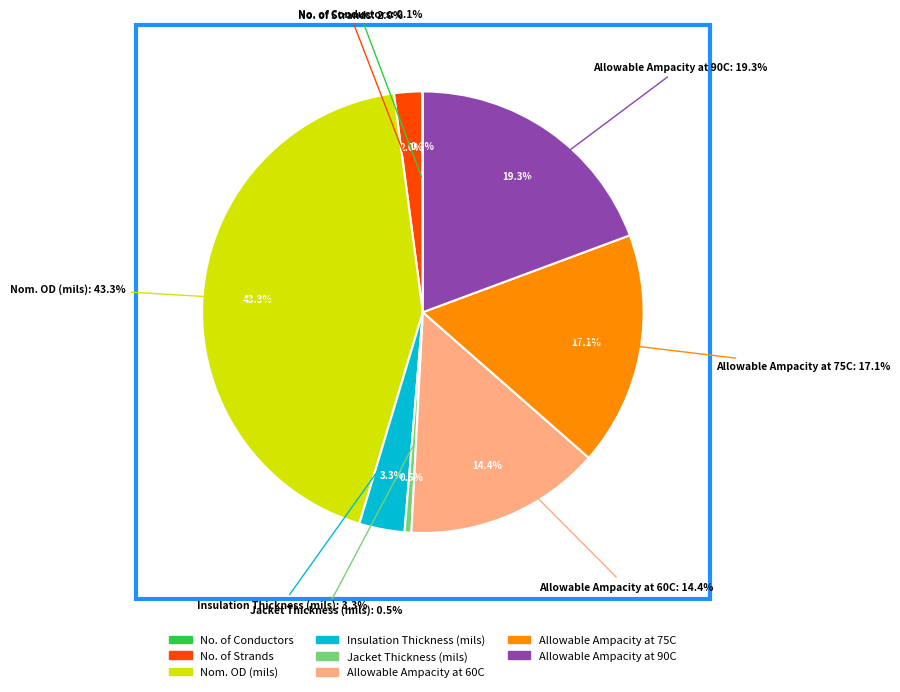

Is the sum of Nom. OD (mils) and Insulation Thickness (mils) greater than half?

No